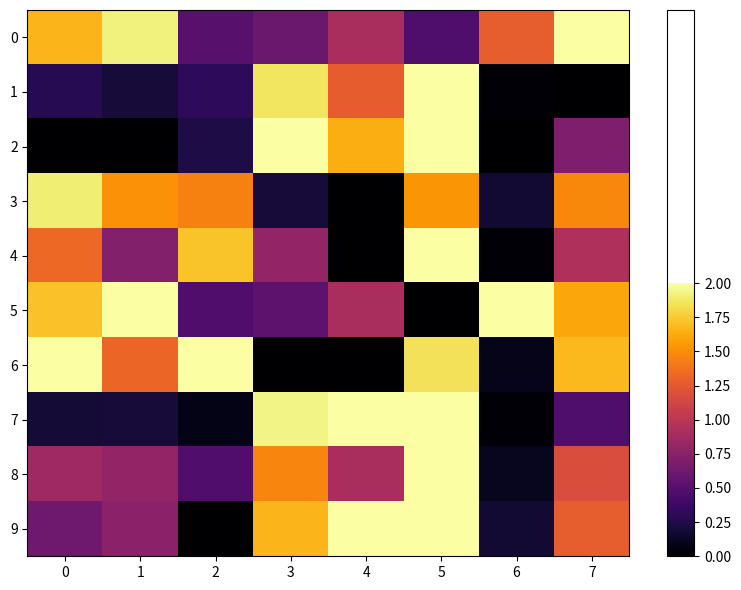

At how many categories does at least one series exceed 0?

8